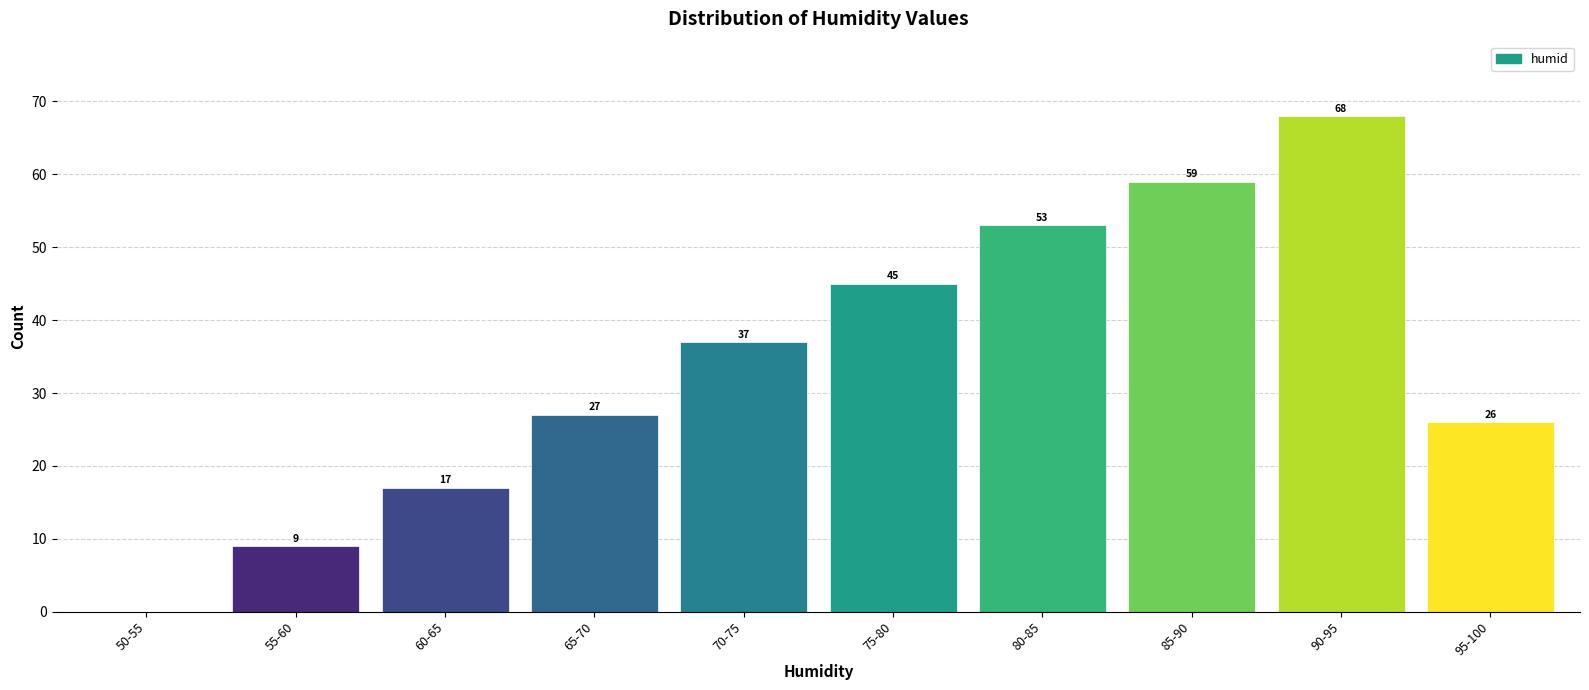

Reading left to right, what are all the values shown in this chart?

50-55=0	55-60=9	60-65=17	65-70=27	70-75=37	75-80=45	80-85=53	85-90=59	90-95=68	95-100=26